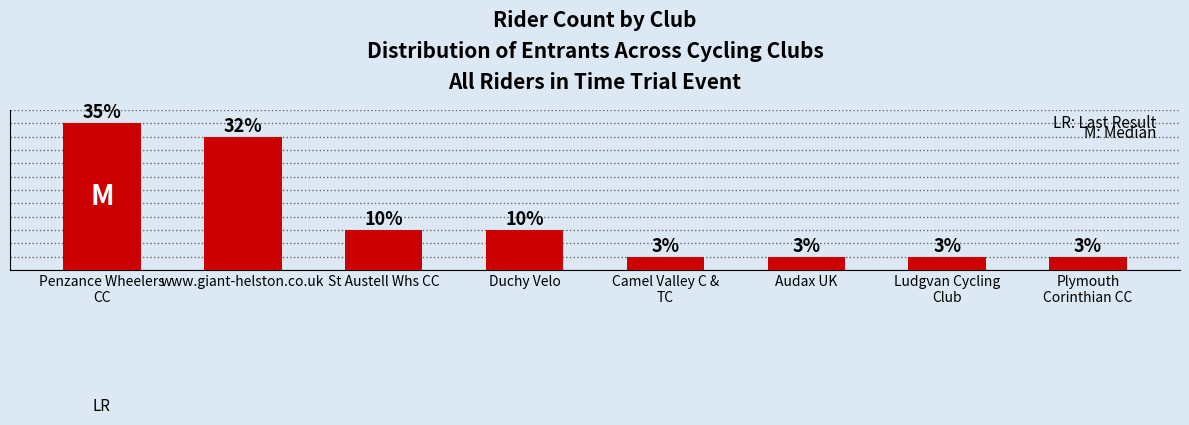

What is the label of the 4th bar from the left?

Duchy Velo